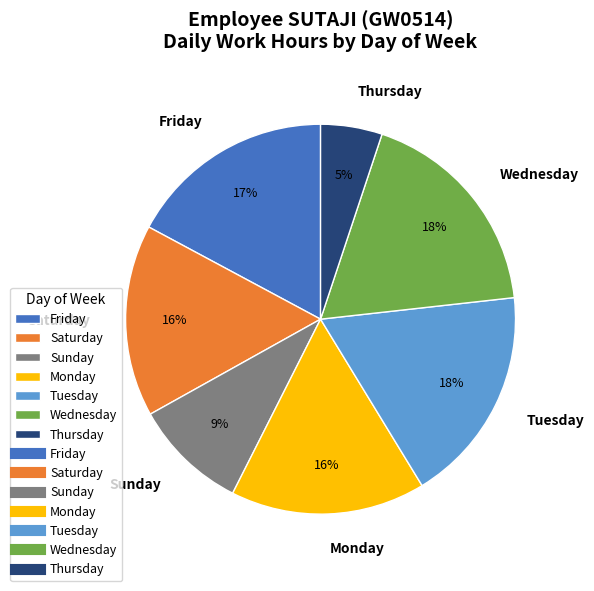

What percentage is the Thursday slice, to the nearest percent?

5%